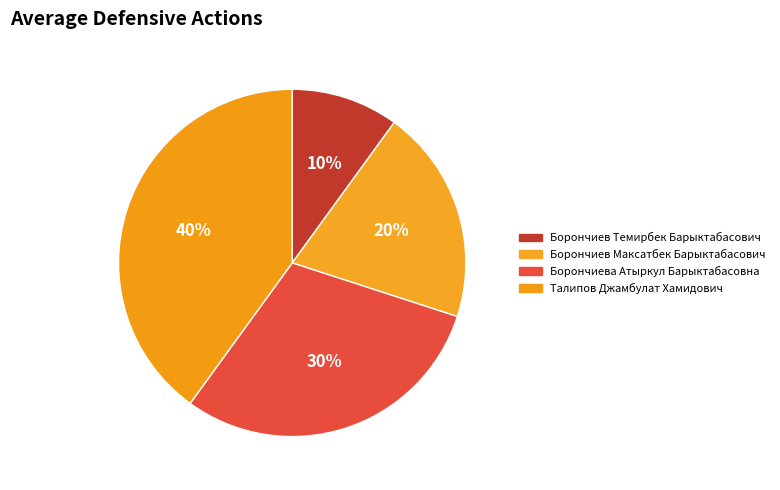

To the nearest percent, what percentage of the pie is Борончиев Темирбек Барыктабасович?

10%